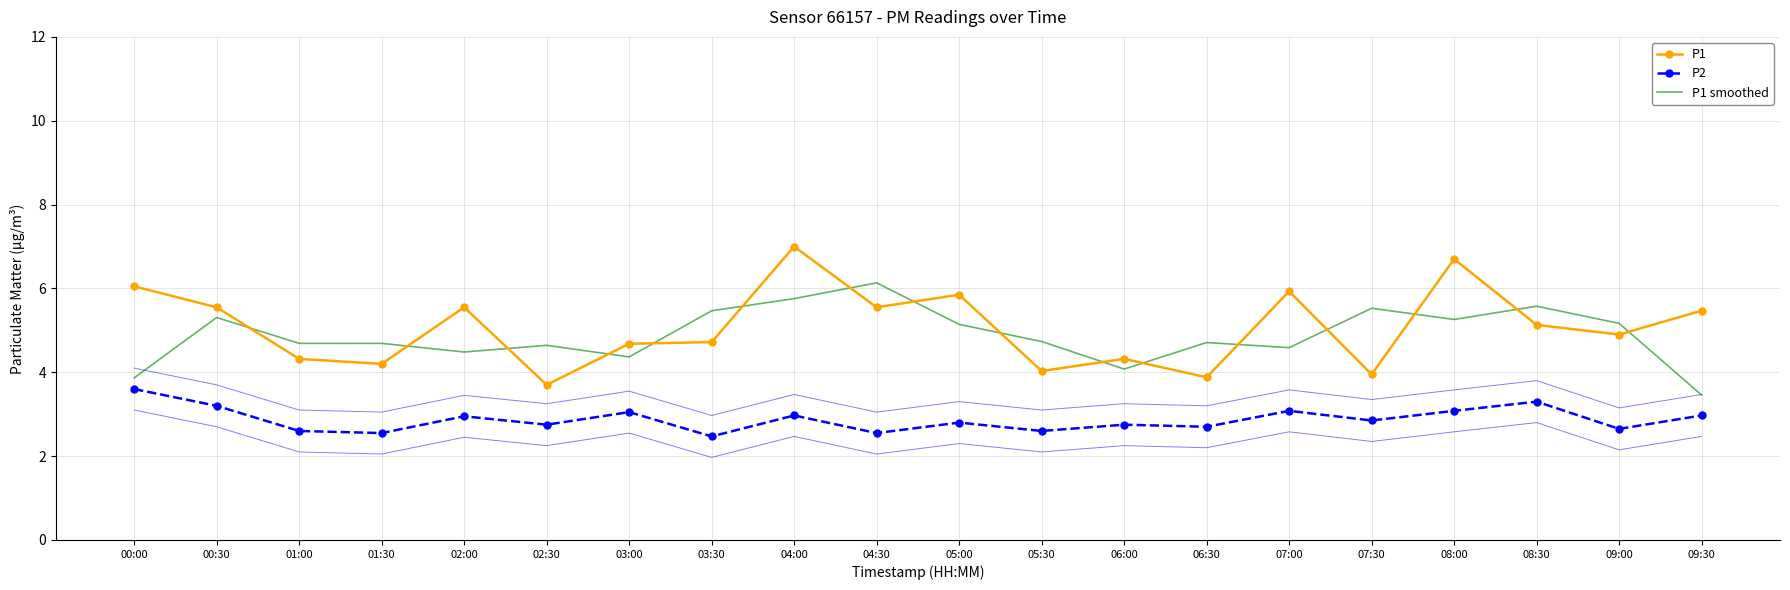

True or false: P2 and P1 smoothed intersect in this chart.

False